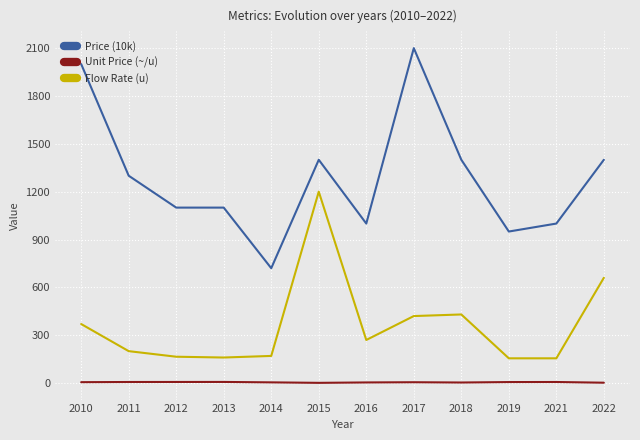

What is the highest value of the Price (10k) series?

2100.0